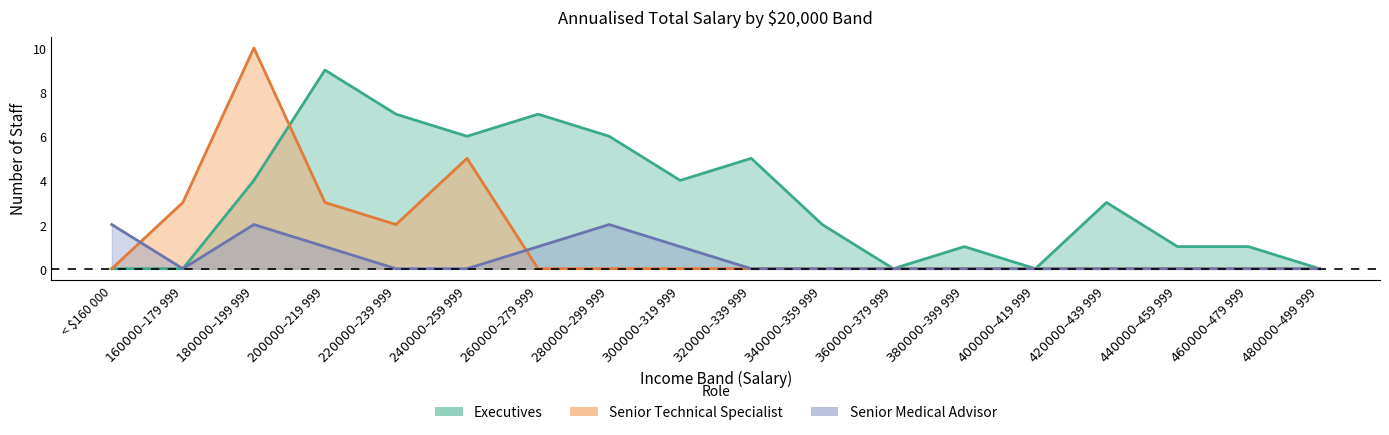

Which series has the largest total across all categories?

Executives